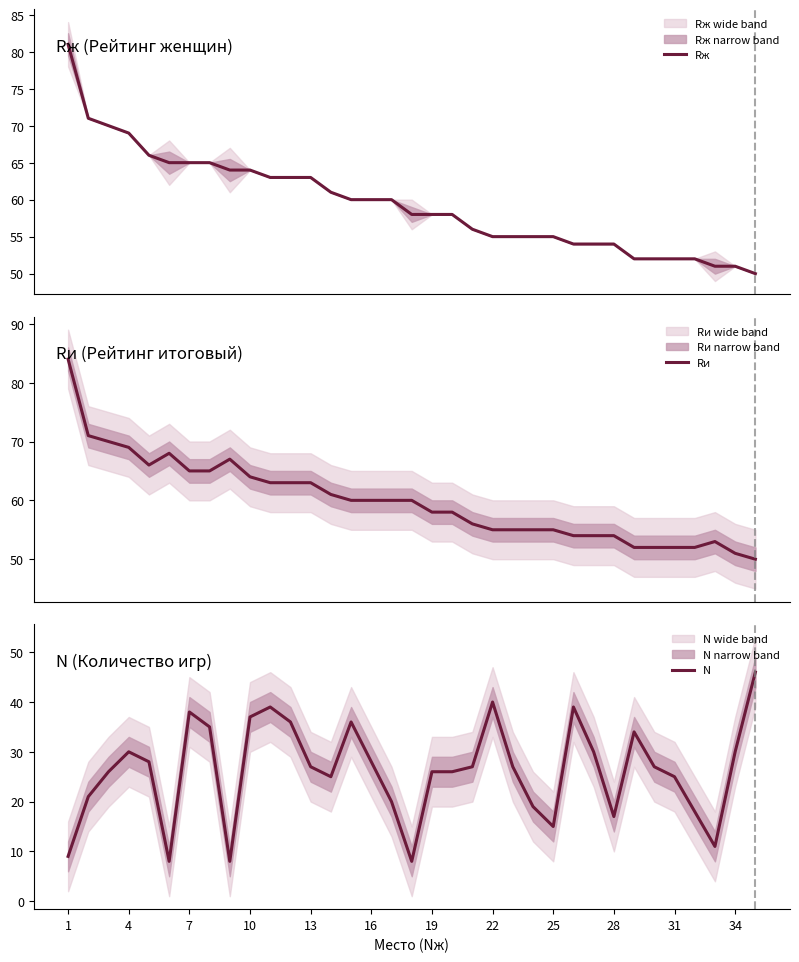

What is the highest value of the Rж series?

81